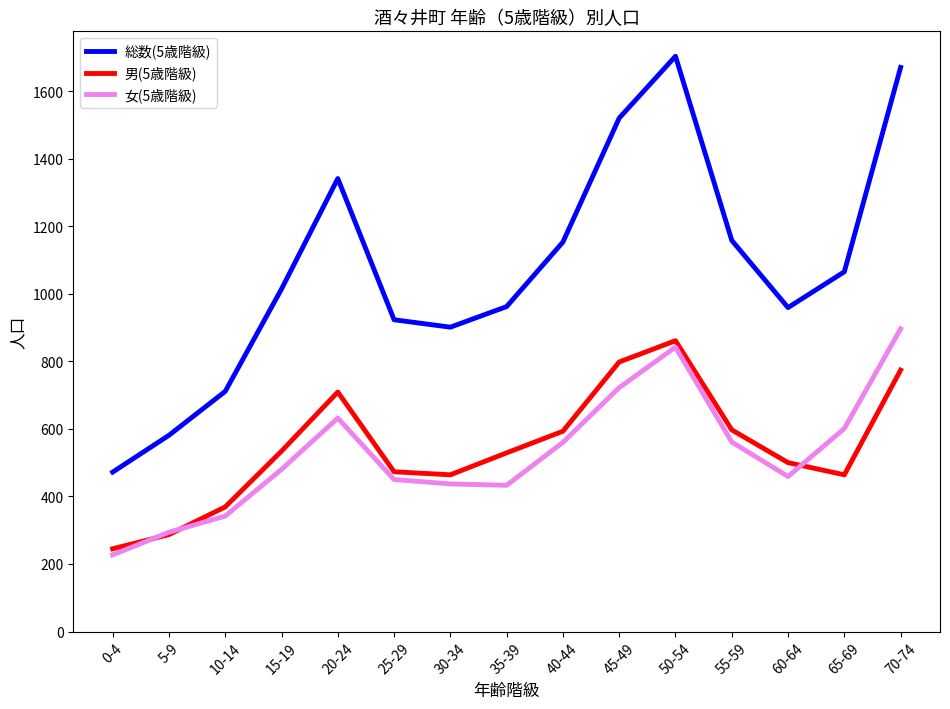

What is the difference between the 女(5歳階級) values at 55-59 and 70-74?

335